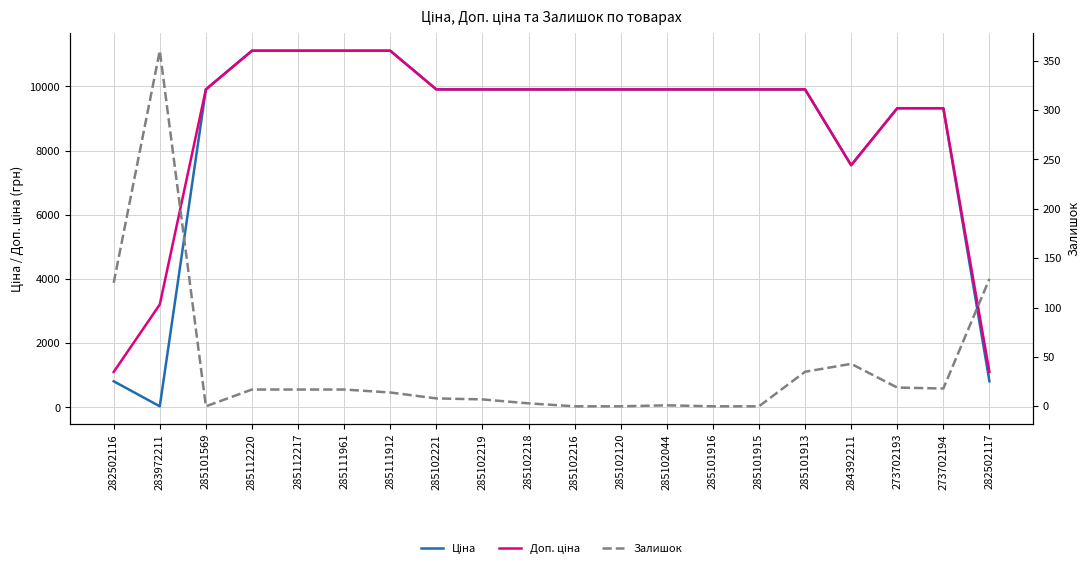

Where is Доп. ціна nearest to the value 6107?

284392211